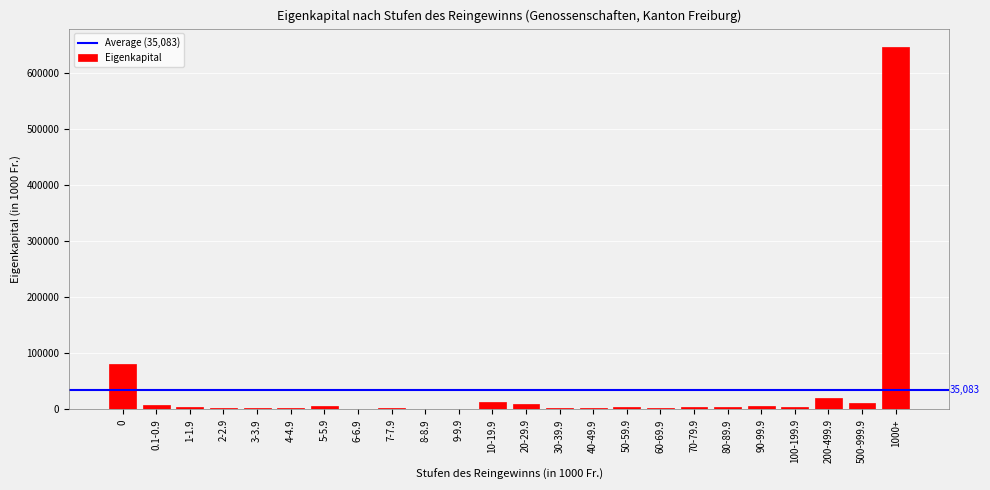

What is the sum of all values?

841984